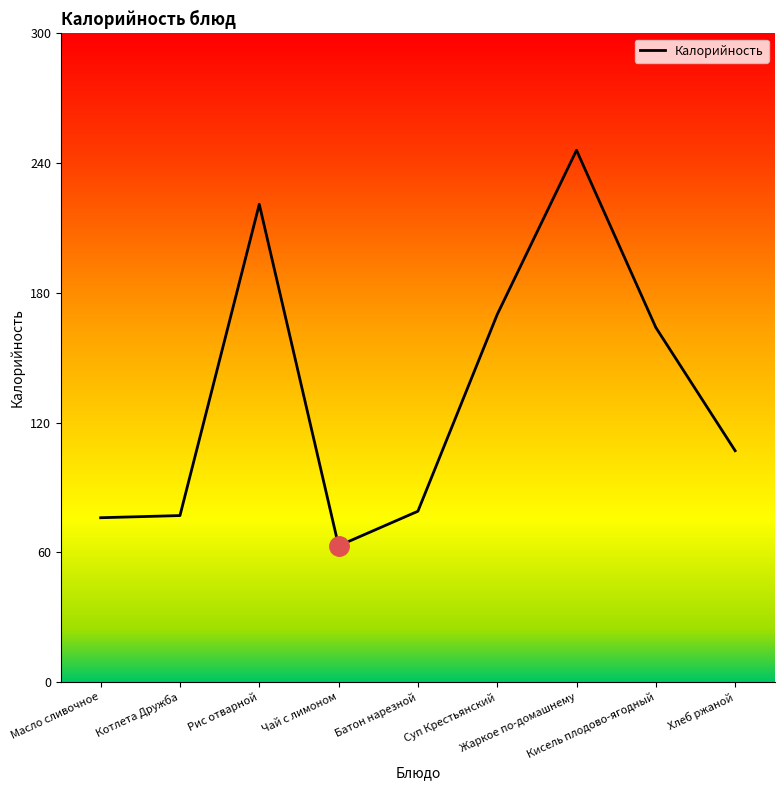

Reading left to right, extract all data points from this chart.

76	77	221	63	79	170	246	164	107